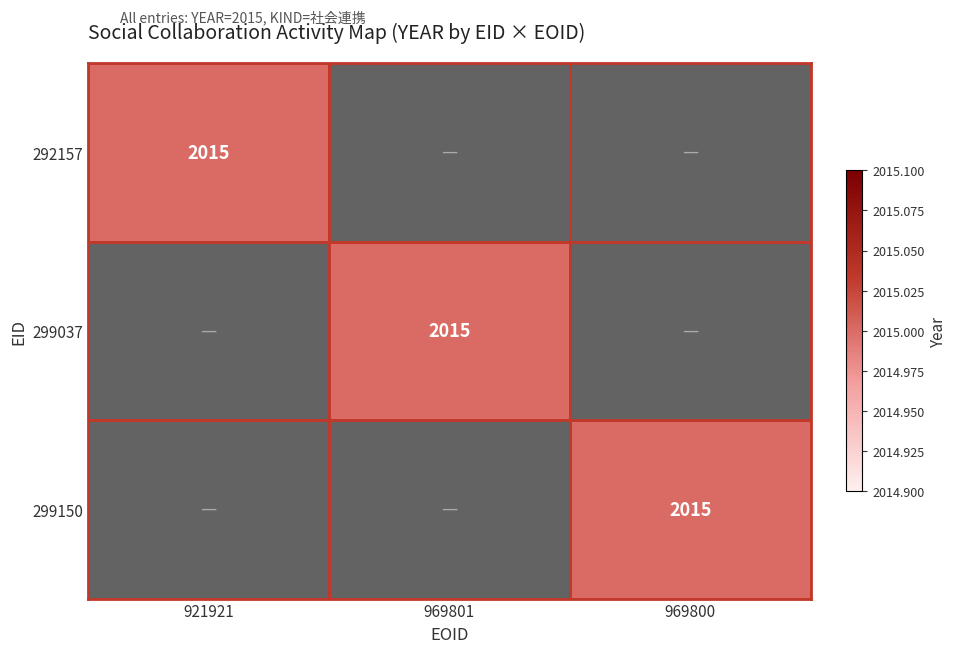

True or false: 299150 has a value of 2015 at 969800.

True